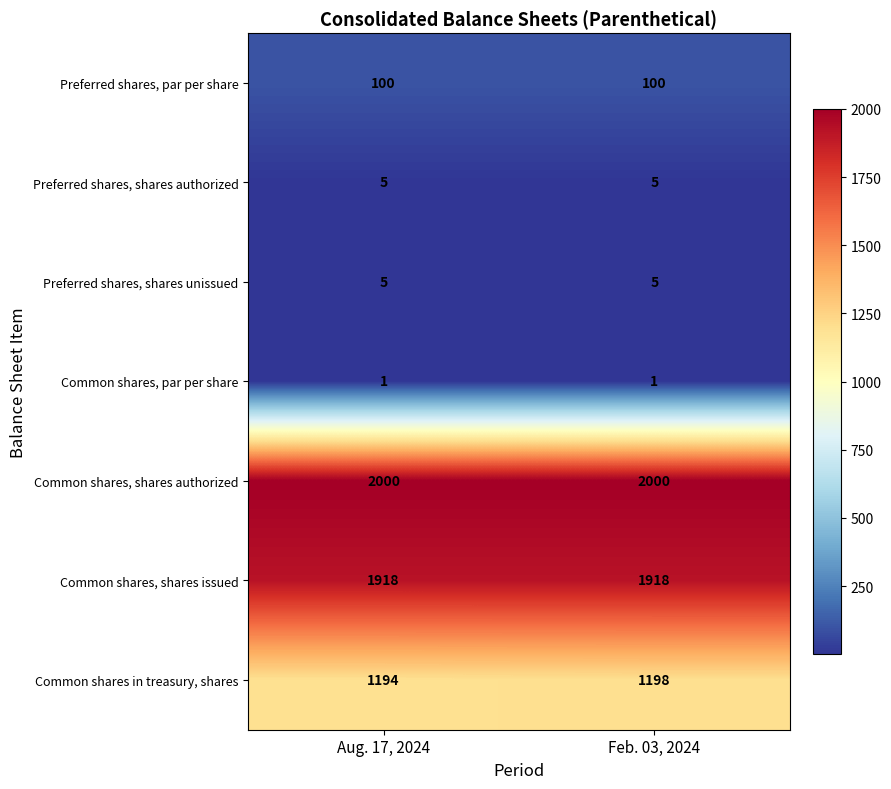

The Common shares, shares authorized series shows 2000 at Feb. 03, 2024. True or false?

True